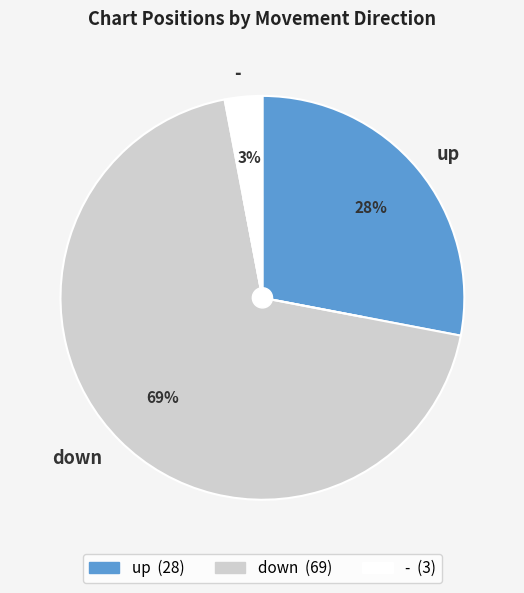

Rank the categories by value from highest to lowest.

down, up, -